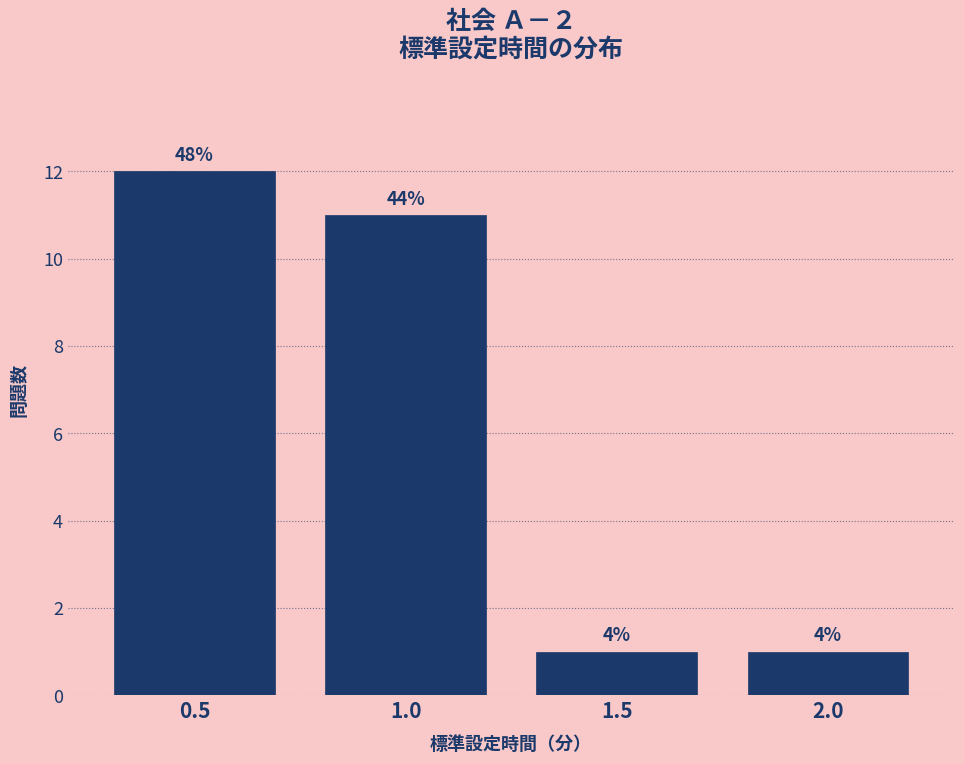

How many bars are there in total?

4